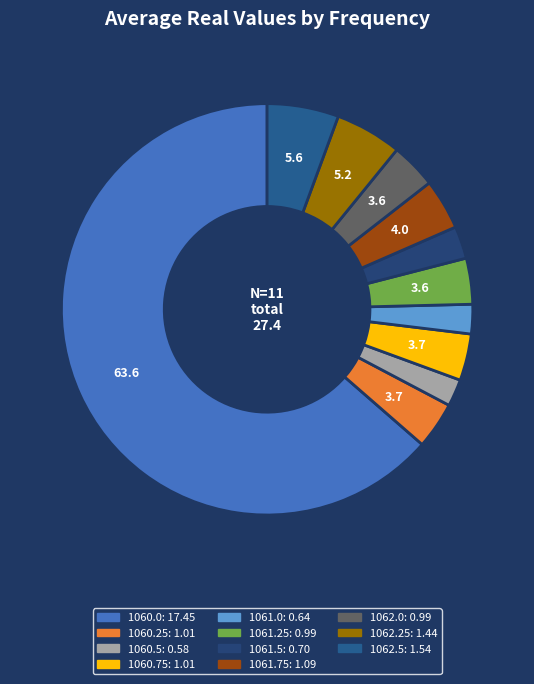

Which category accounts for the majority?

1060.0